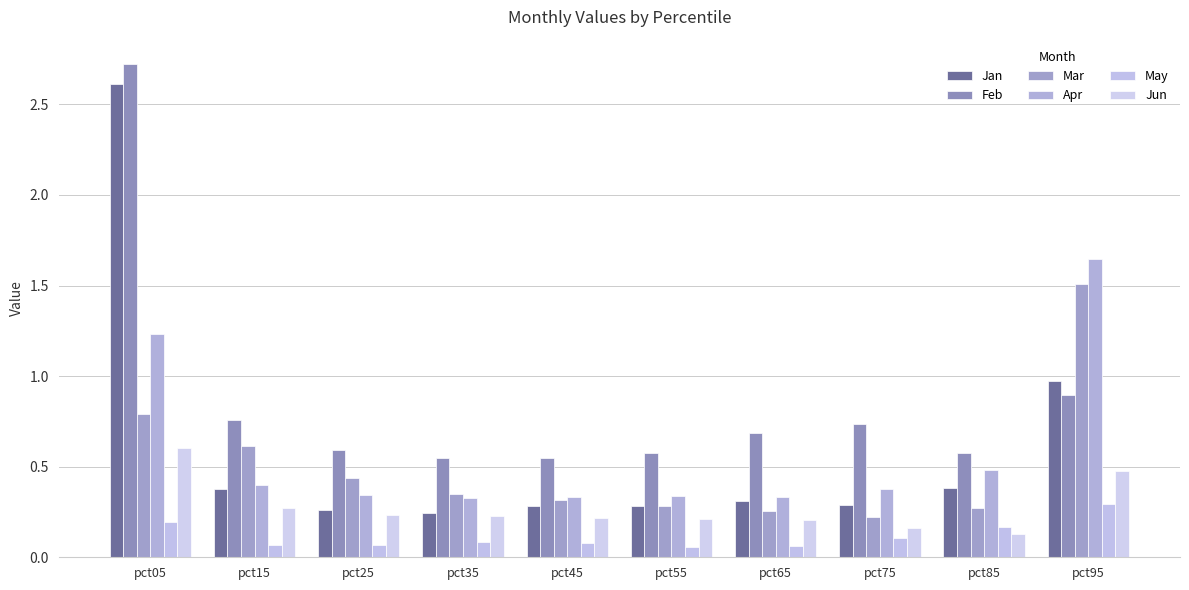

List the series in order of their peak value, lowest first.

May, Jun, Mar, Apr, Jan, Feb